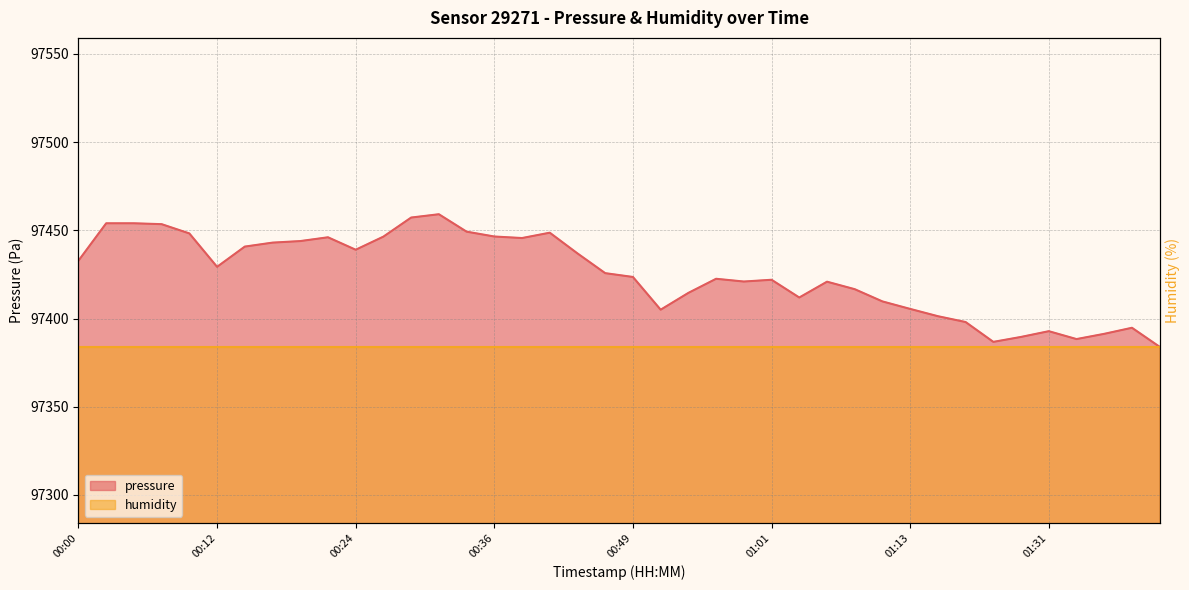

What is the value of the 15th point from the left?

97449.2